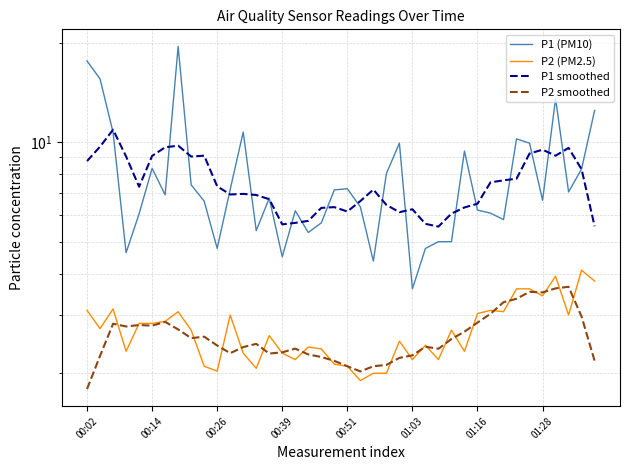

The P2 smoothed series shows 1.3 at 39. True or false?

False